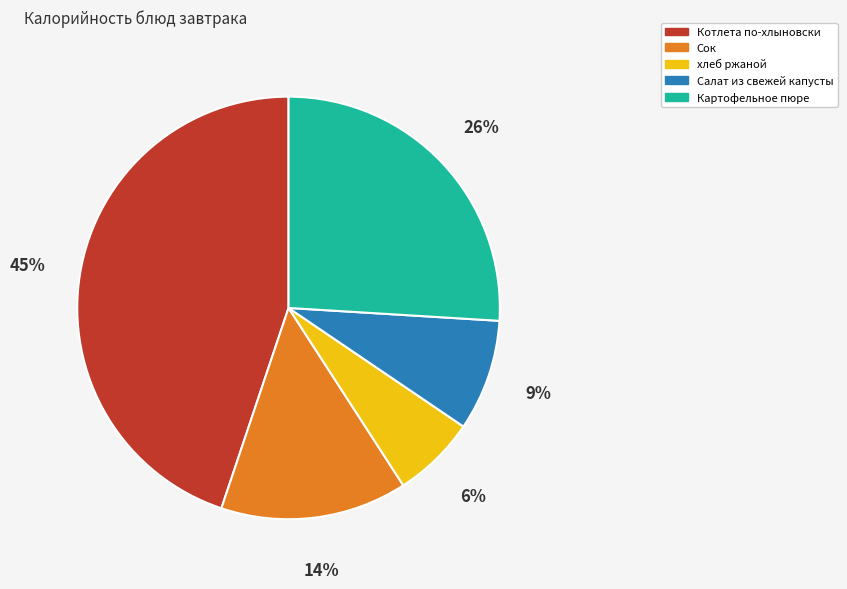

Does any single category account for the majority?

No